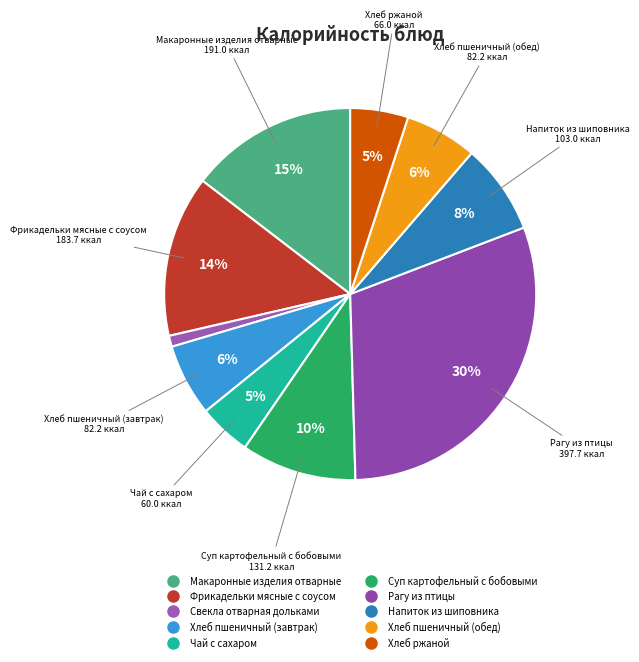

What is the change in value from Фрикадельки мясные с соусом to Чай с сахаром?

-123.7